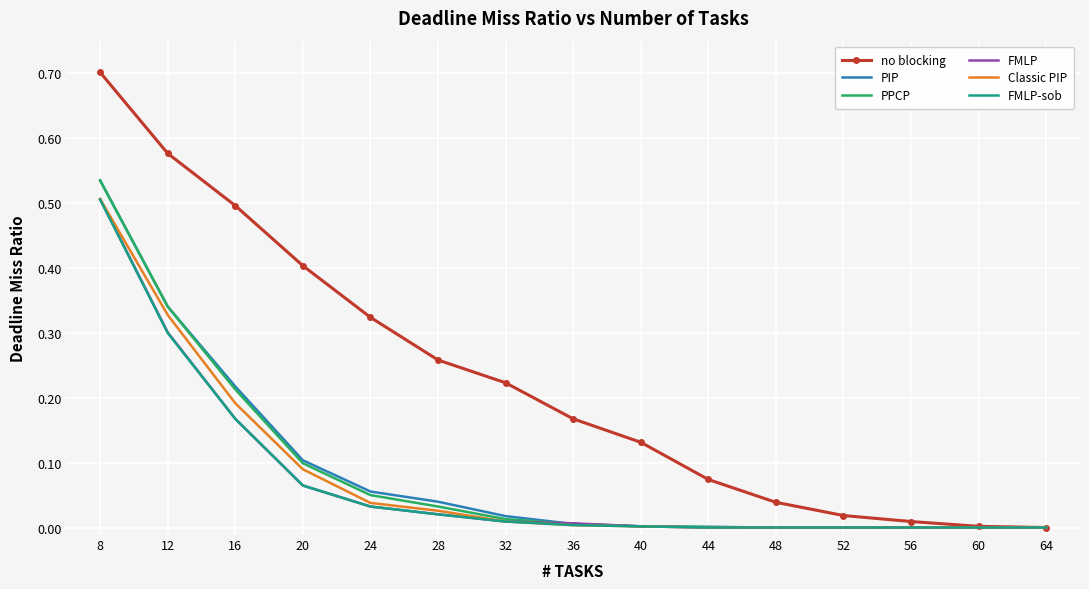

Which series has the widest spread of values?

no blocking